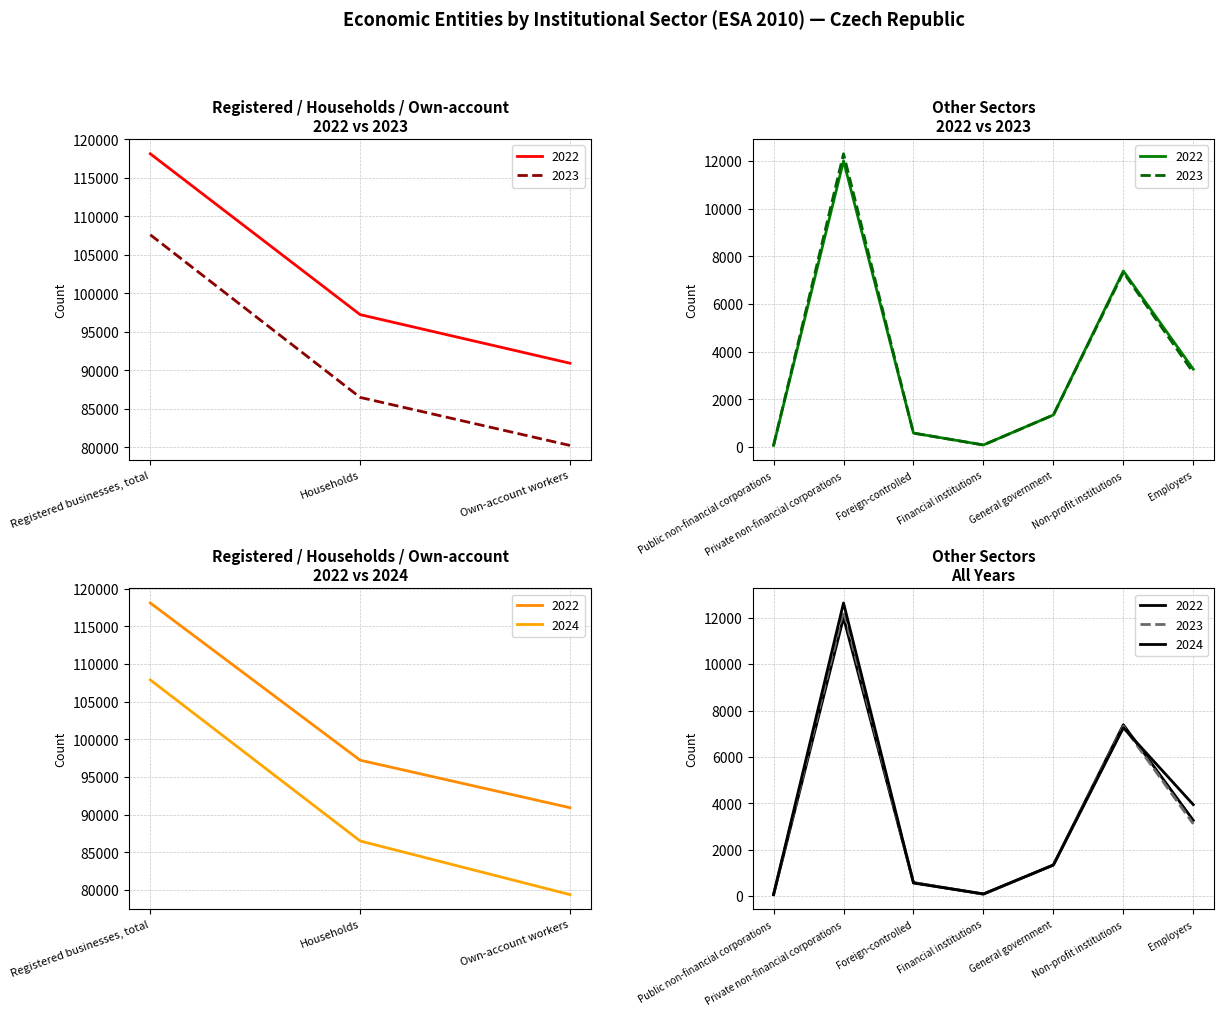

At which label is 2022 closest to 59089?

Own-account workers